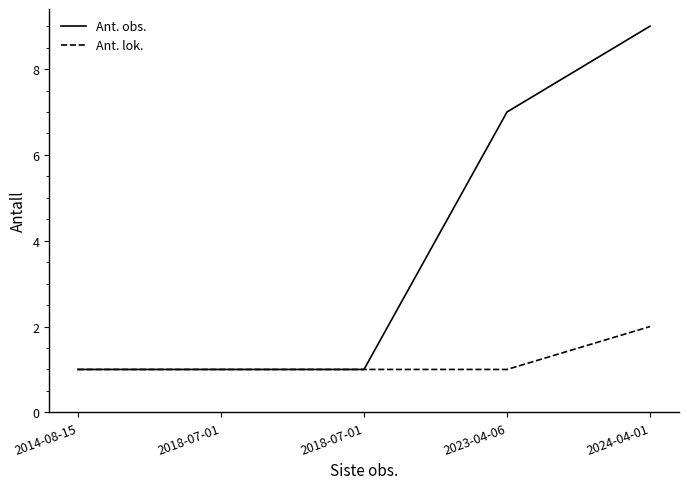

Does the chart display data point markers on the line(s)?

No